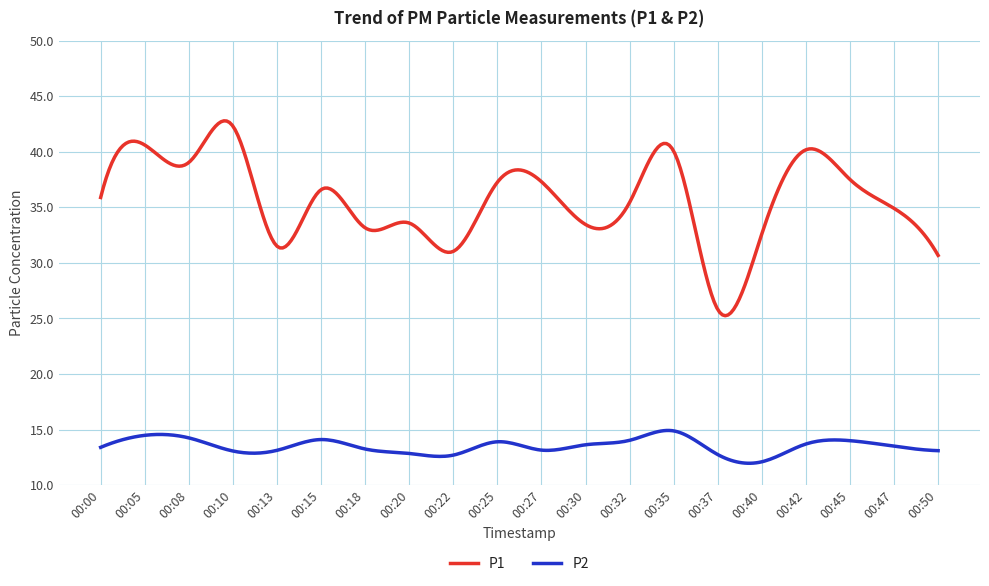

What is the greatest value displayed?

42.8